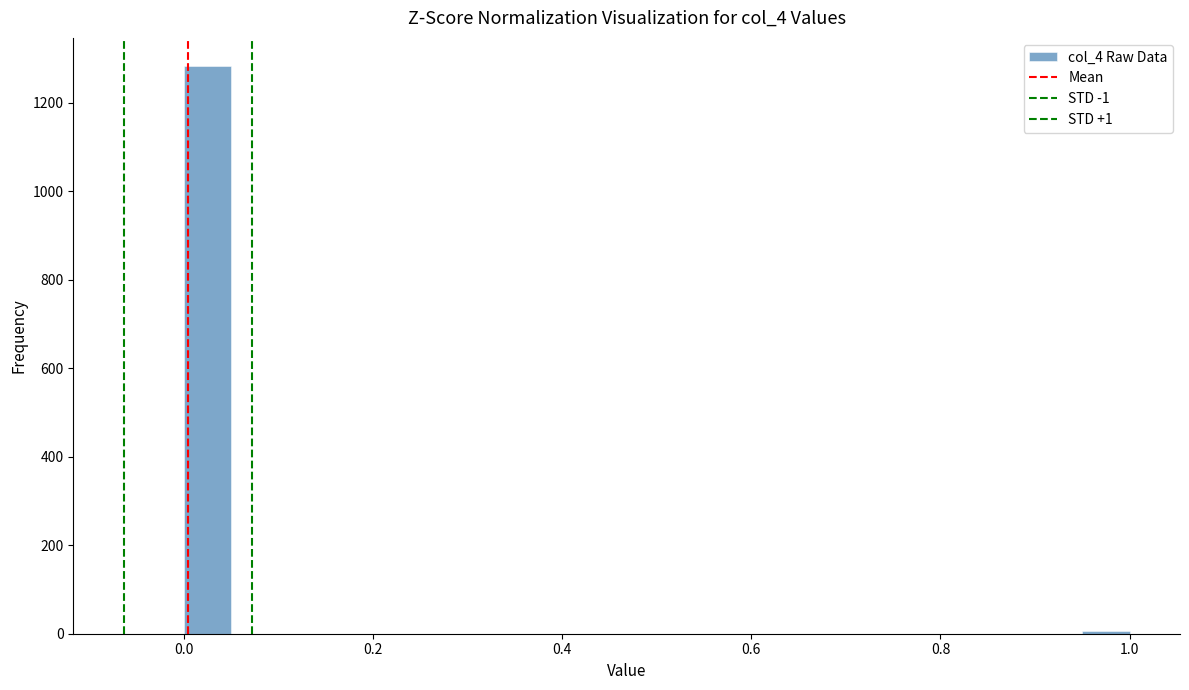

Around what value on the x-axis is the tallest bar? Give the approximate position of its centre, as read against the axis.

0.02